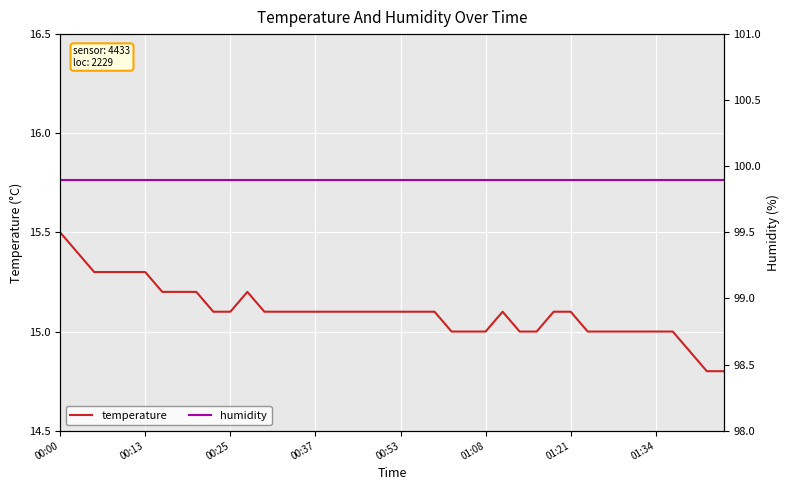

The temperature series shows 15.5 at 00:00. True or false?

True